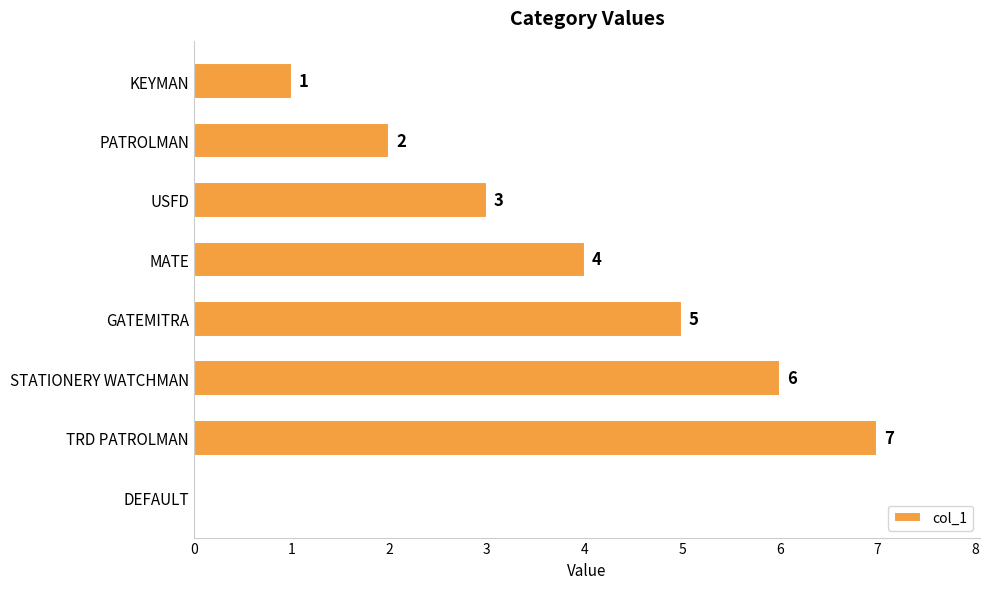

Reading bottom to top, list all the values displayed in this chart.

DEFAULT=0	TRD PATROLMAN=7	STATIONERY WATCHMAN=6	GATEMITRA=5	MATE=4	USFD=3	PATROLMAN=2	KEYMAN=1